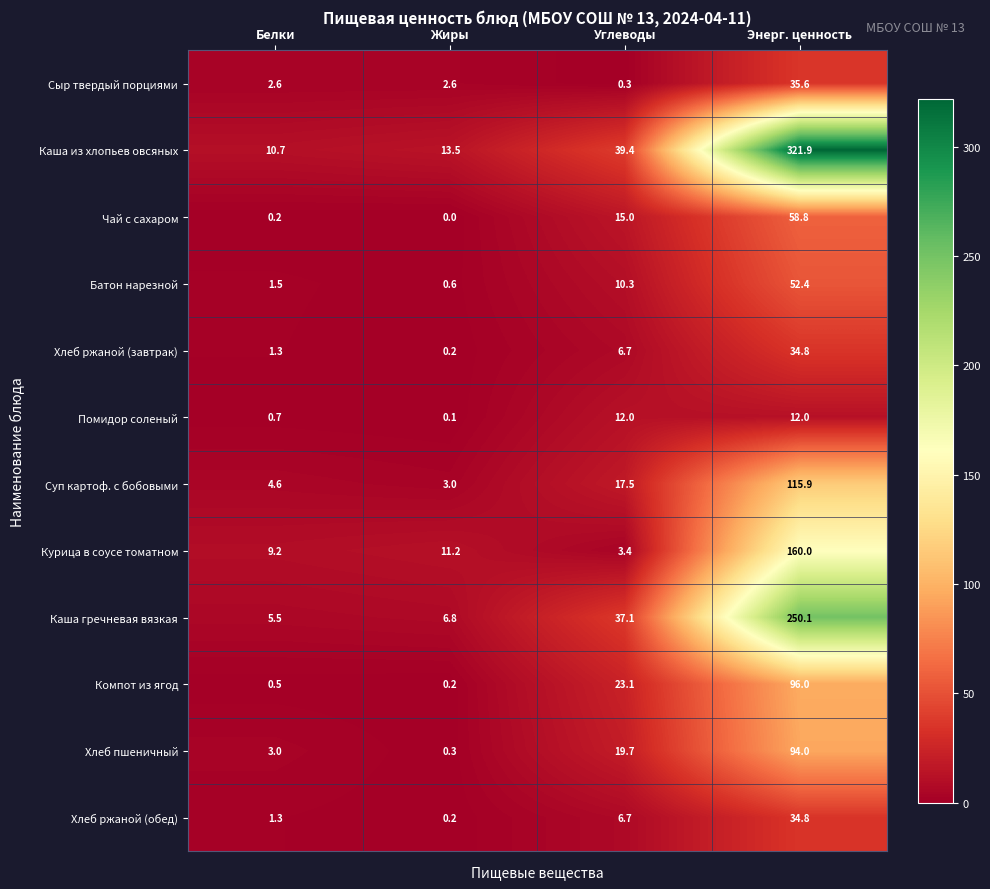

What is the maximum value shown in the chart?

321.9